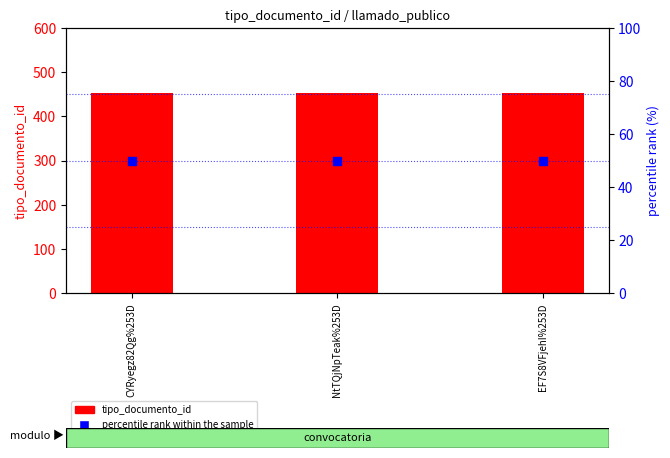

At how many categories does at least one series exceed 242?

3